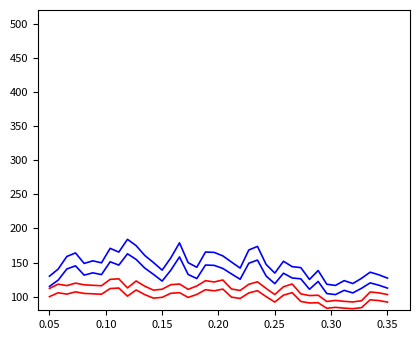

Does the chart have visible grid lines?

No